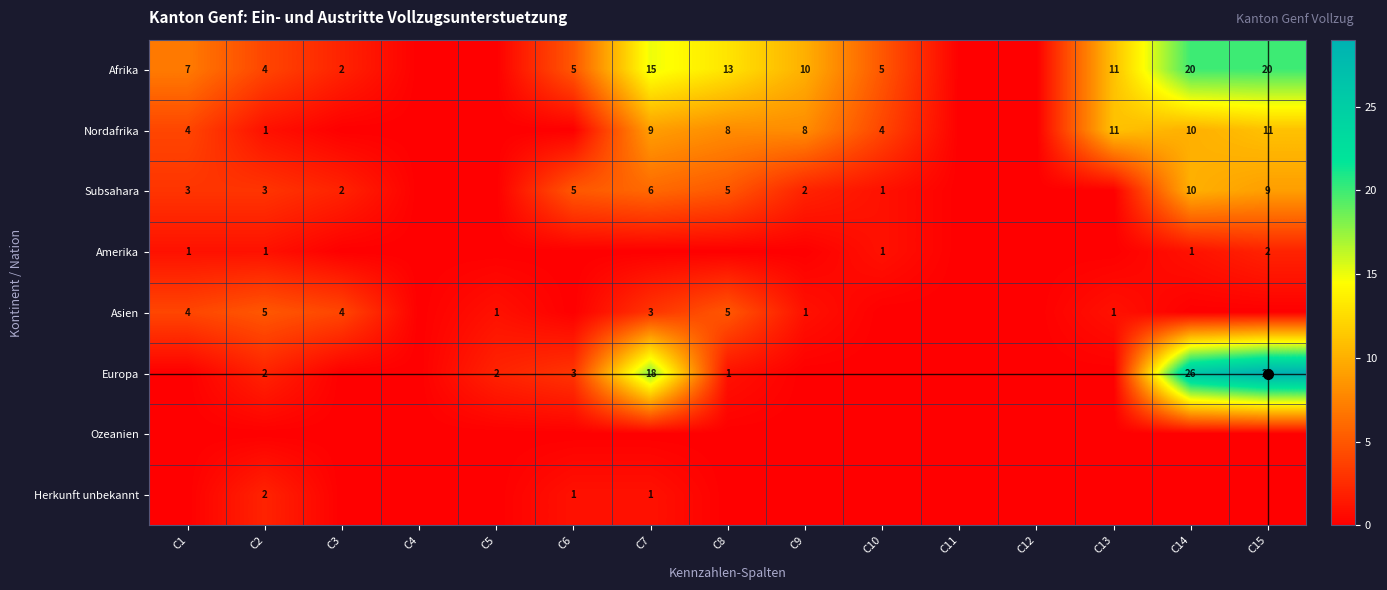

Is it true that Afrika equals 11 at C15?

False